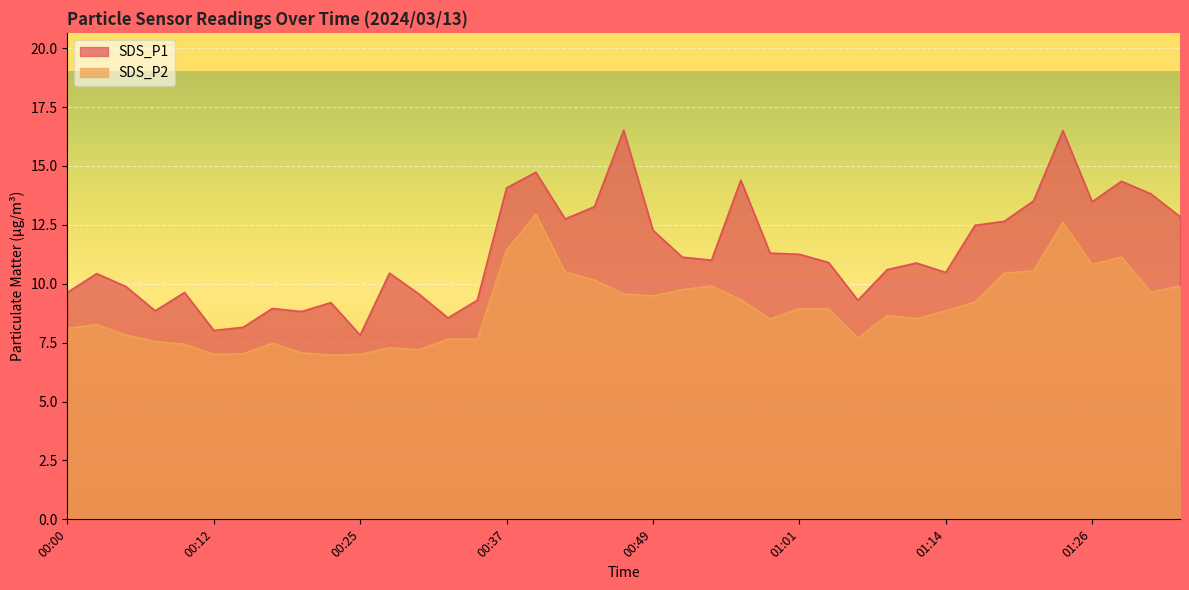

Between 00:34 and 01:28, which series saw the biggest shift?

SDS_P1